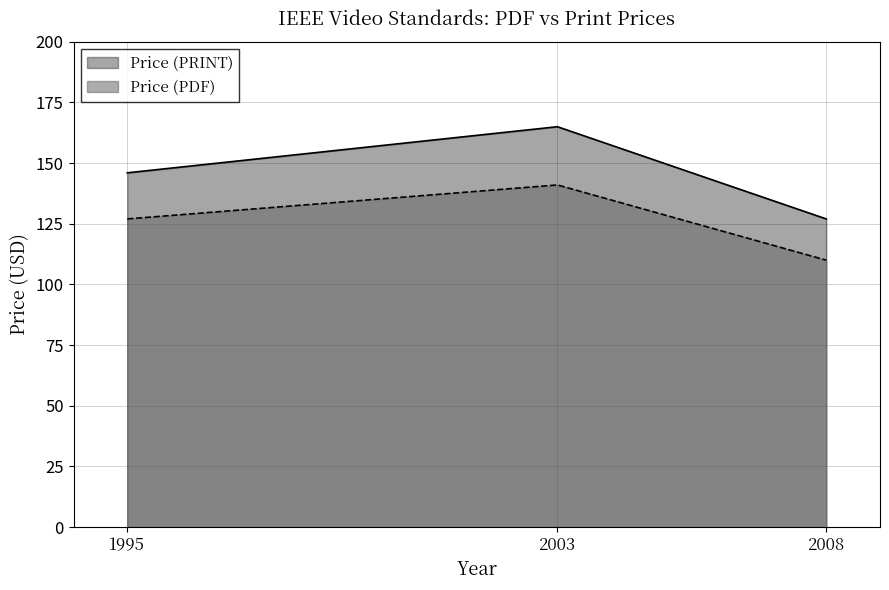

Reading left to right, what are all the values shown in this chart?

Price (PDF): 127	141	110
Price (PRINT): 146	165	127